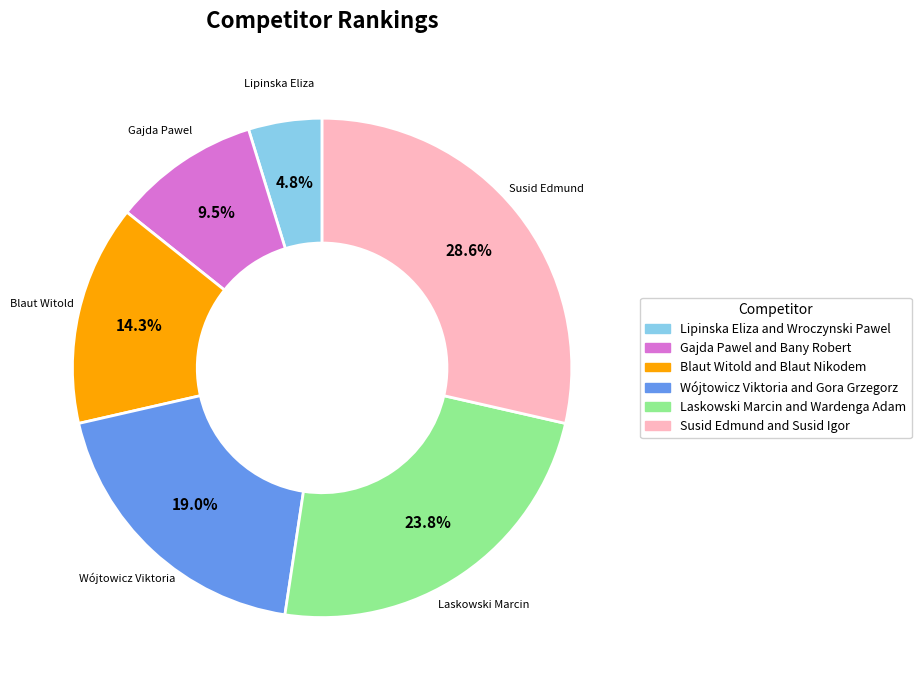

Which slice is the smallest?

Lipinska Eliza and Wroczynski Pawel